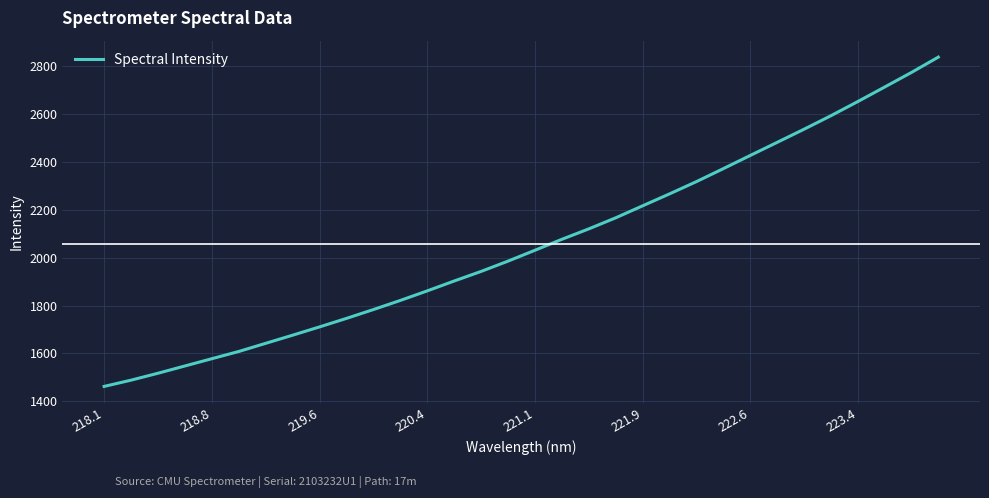

What is the greatest value displayed?

2839.0